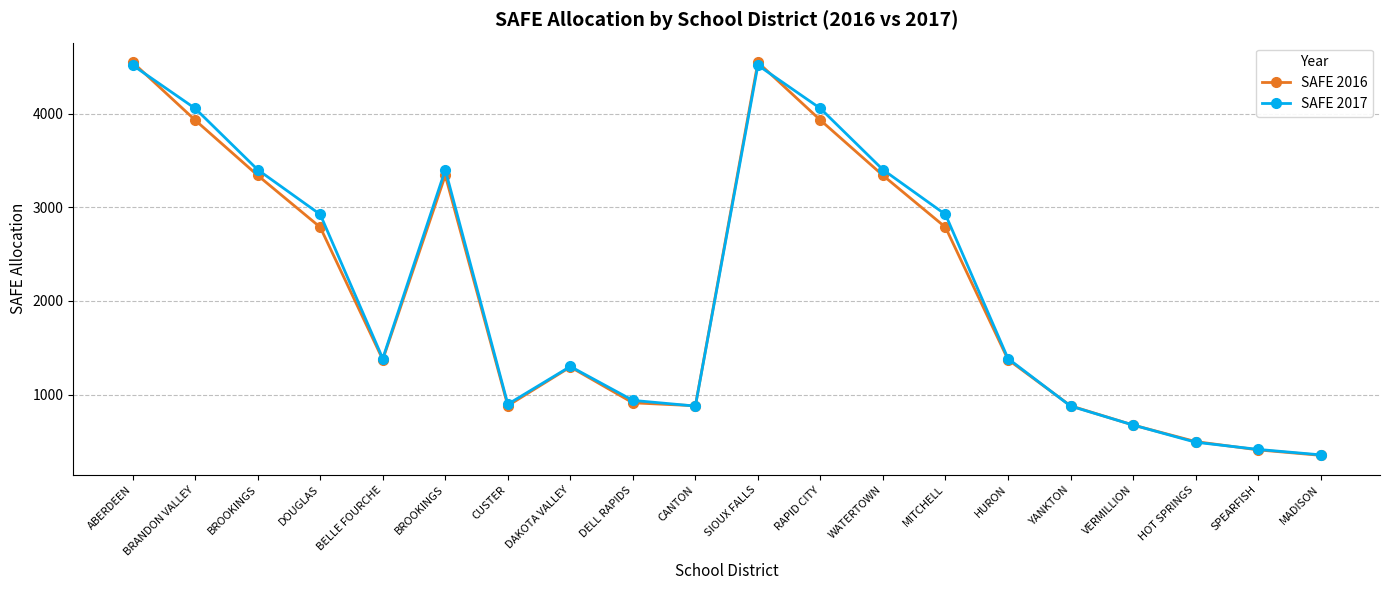

Reading left to right, list all the values displayed in this chart.

SAFE 2016: 4550.6	3932.2	3341.9	2788.0	1373.9	3341.9	881.2	1294.8	912.0	880.5	4550.6	3932.2	3341.9	2788.0	1373.9	880.5	675.0	498.0	409.2	351.0
SAFE 2017: 4519.1	4057.0	3402.6	2924.6	1385.2	3402.6	897.0	1300.5	938.1	877.2	4519.1	4057.0	3402.6	2924.6	1385.2	877.2	675.1	491.0	414.2	356.0